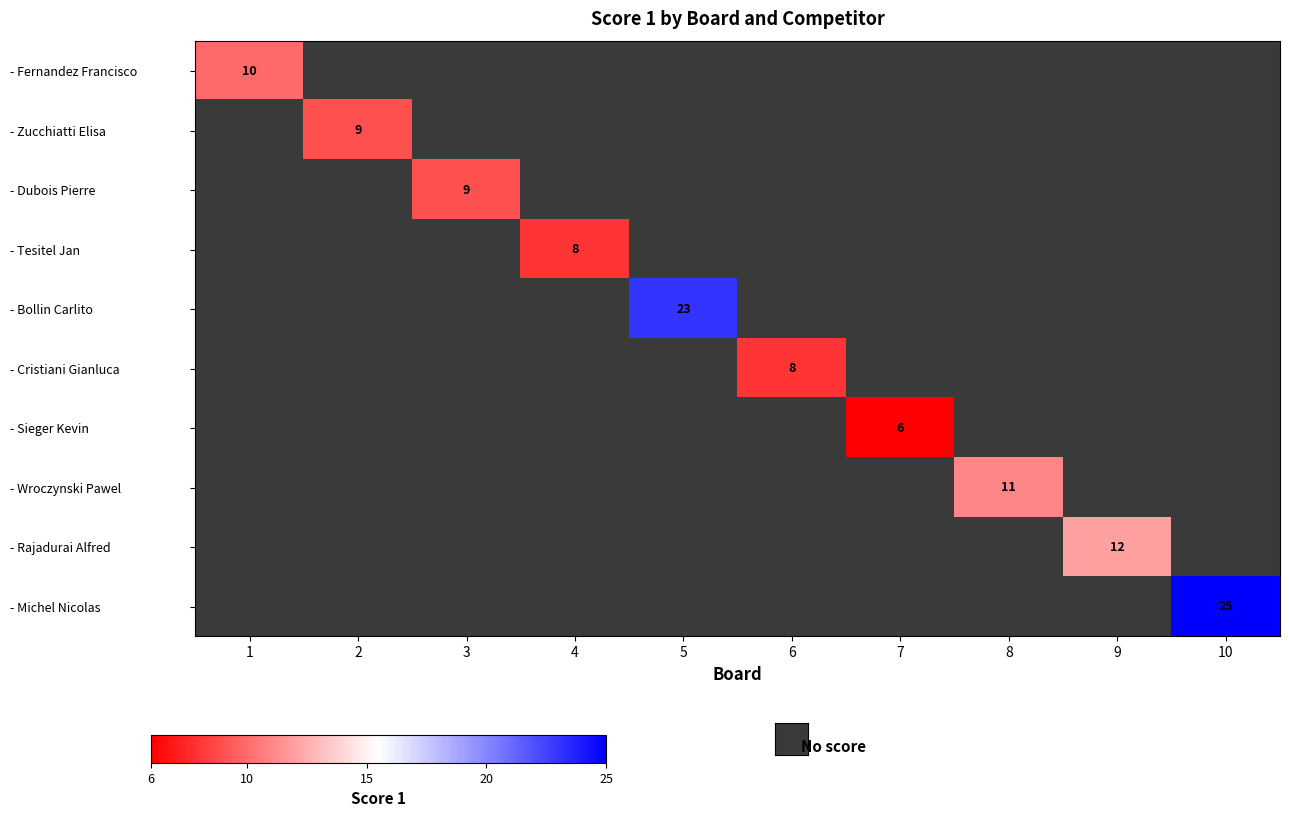

True or false: - Bollin Carlito has a value of 41 at 5.

False